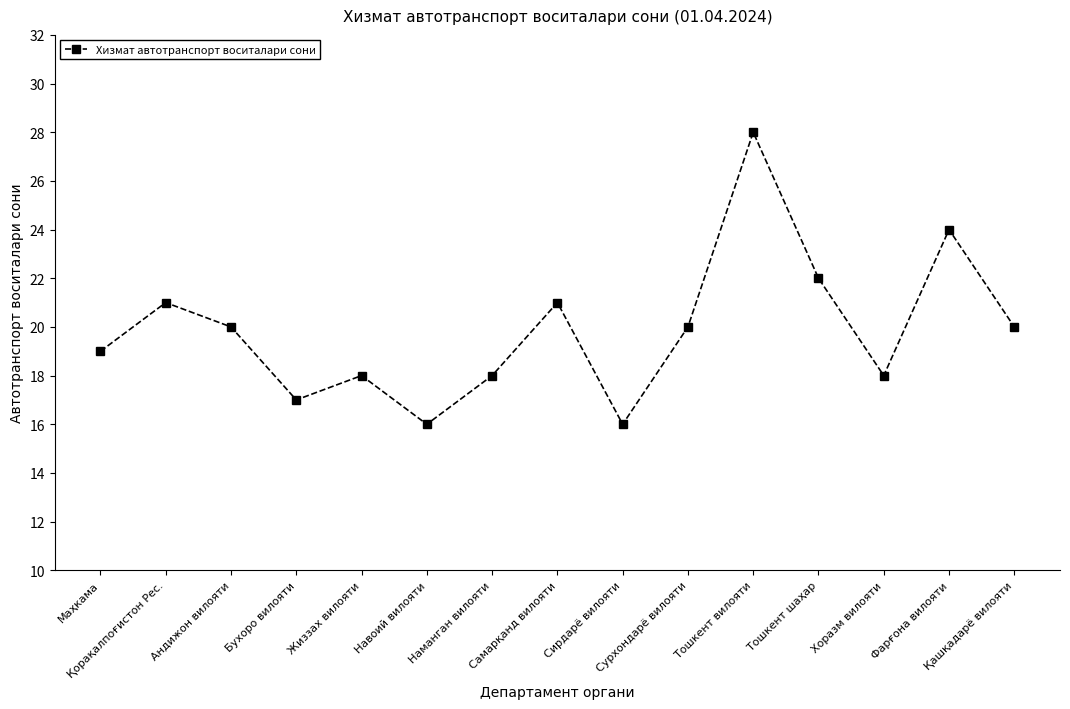

What is the greatest value displayed?

28